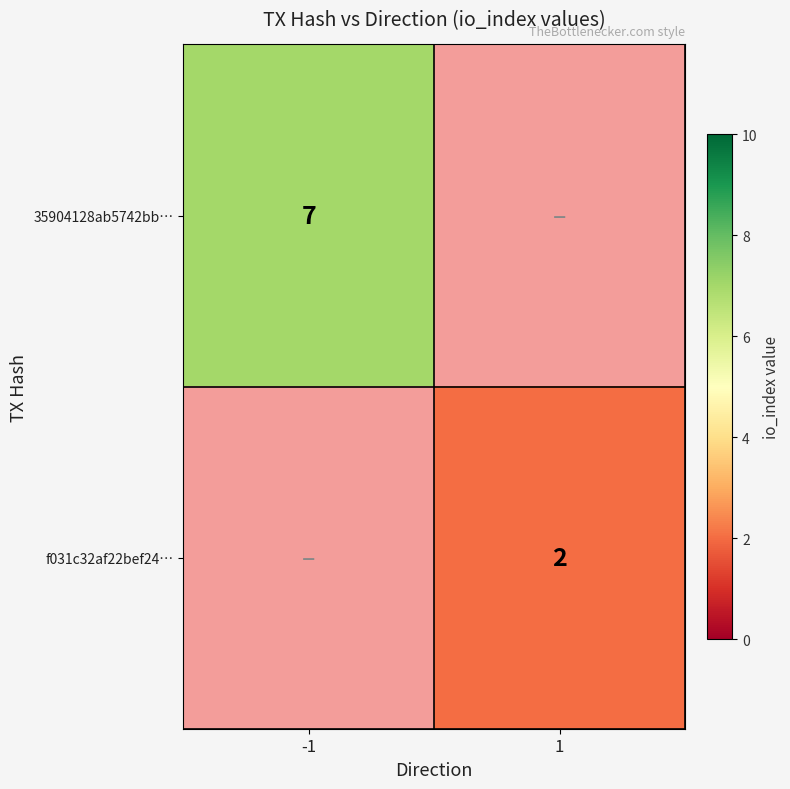

Count the number of data series in this chart.

2